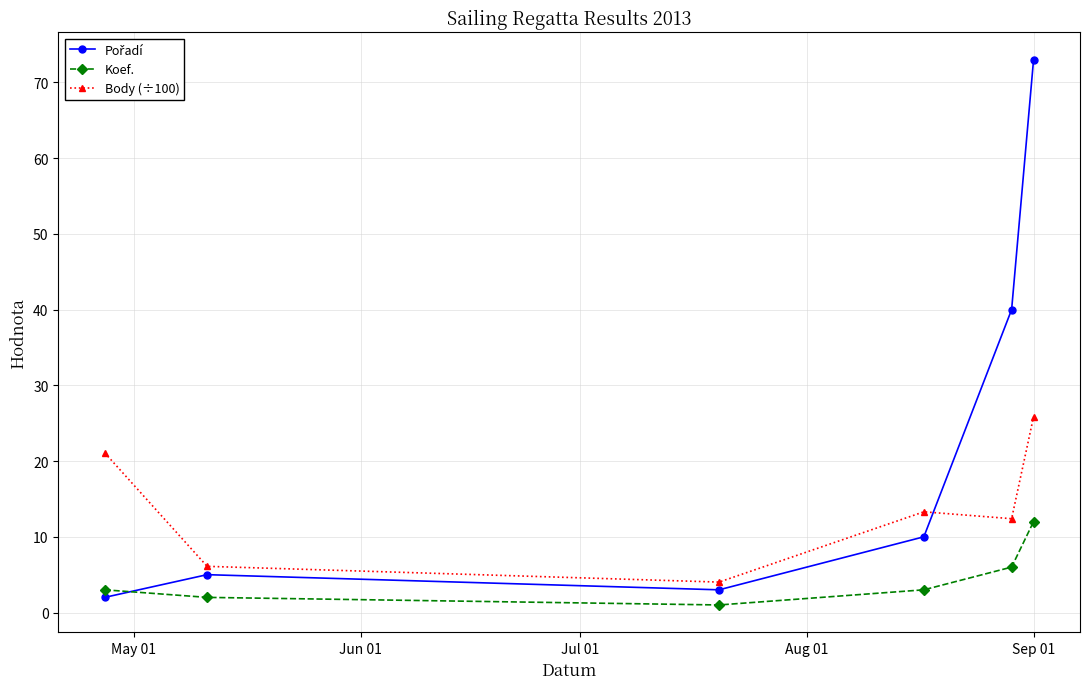

True or false: Koef. and Body (÷100) cross at least once.

False